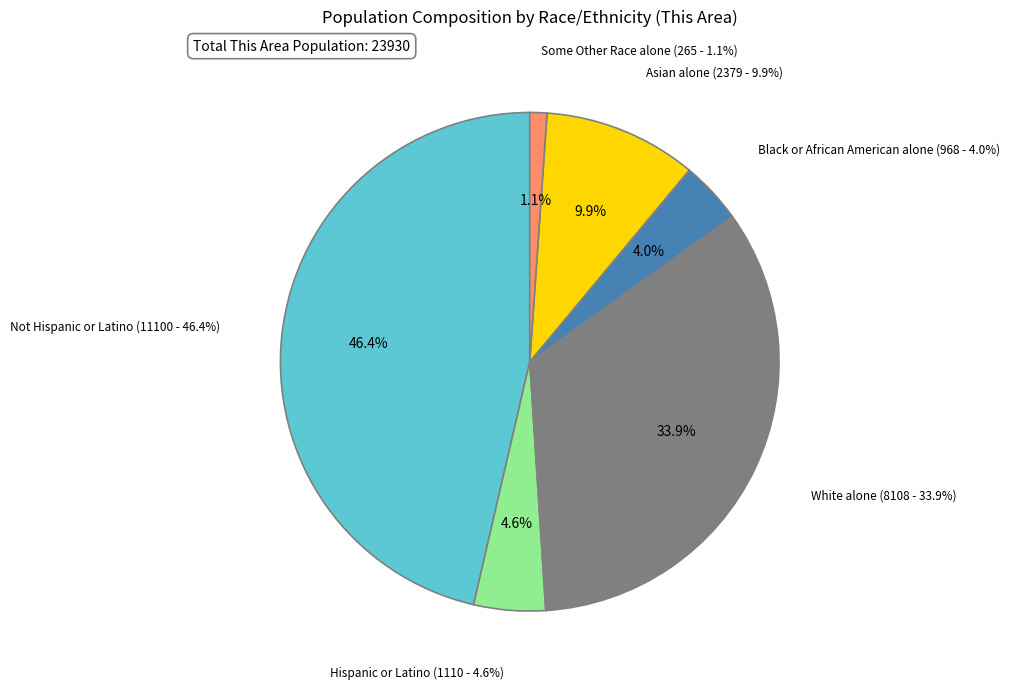

Is it true that Not Hispanic or Latino is 46% of the pie?

True